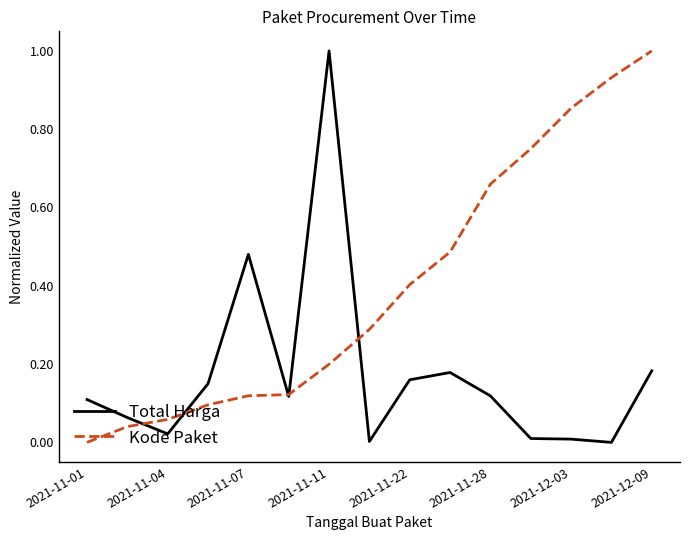

After their last crossing, which series has the higher values: Kode Paket or Total Harga?

Kode Paket